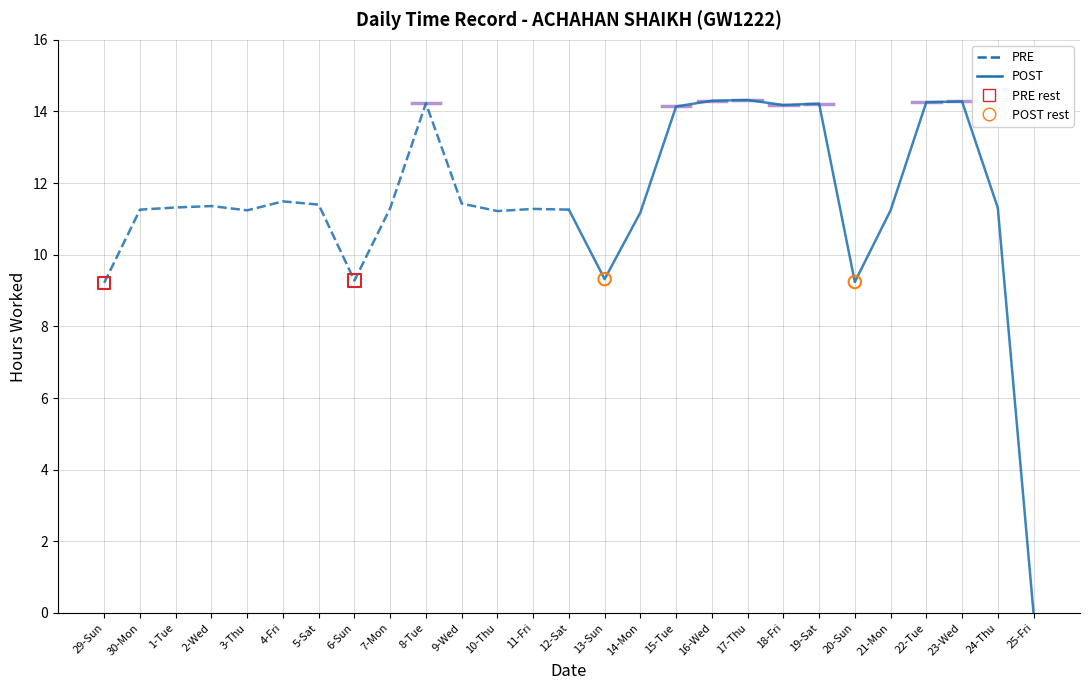

What is the change in value from 3-Thu to 16-Wed?

+3.1